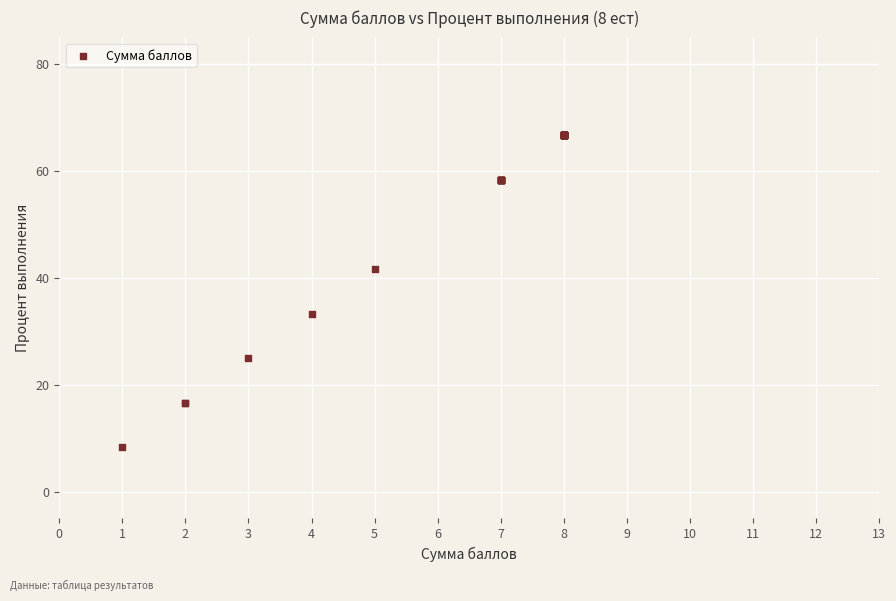

What Y value in the scatter plot is closest to 37?

33.3